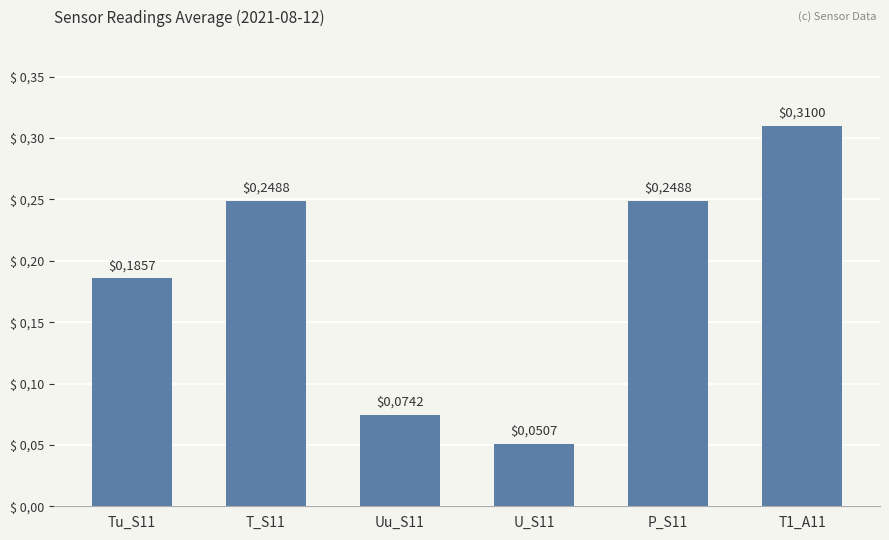

What is the smallest value displayed?

0.1